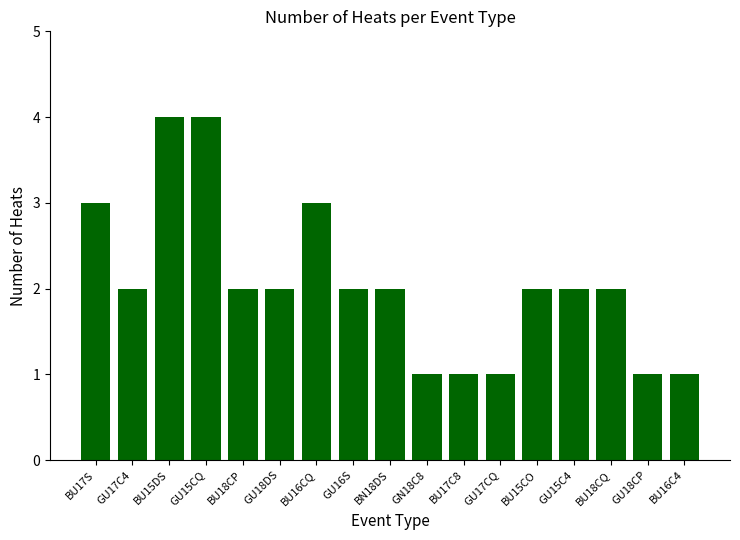

Reading left to right, extract all data points from this chart.

BU17S=3	GU17C4=2	BU15DS=4	GU15CQ=4	BU18CP=2	GU18DS=2	BU16CQ=3	GU16S=2	BN18DS=2	GN18C8=1	BU17C8=1	GU17CQ=1	BU15CO=2	GU15C4=2	BU18CQ=2	GU18CP=1	BU16C4=1